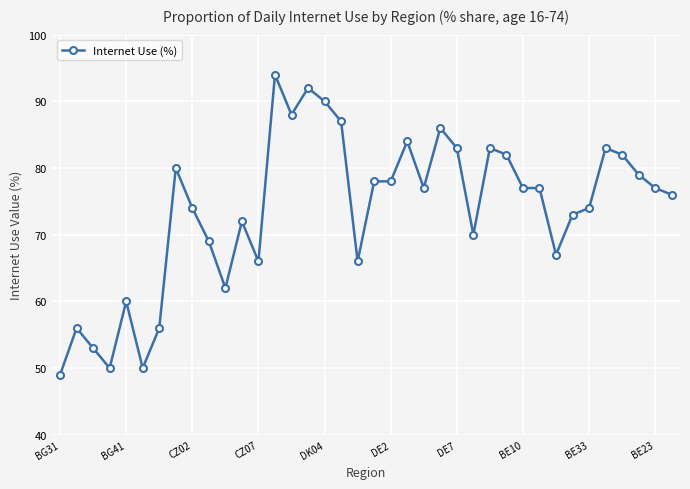

What is the value of the 11th point from the left?

62